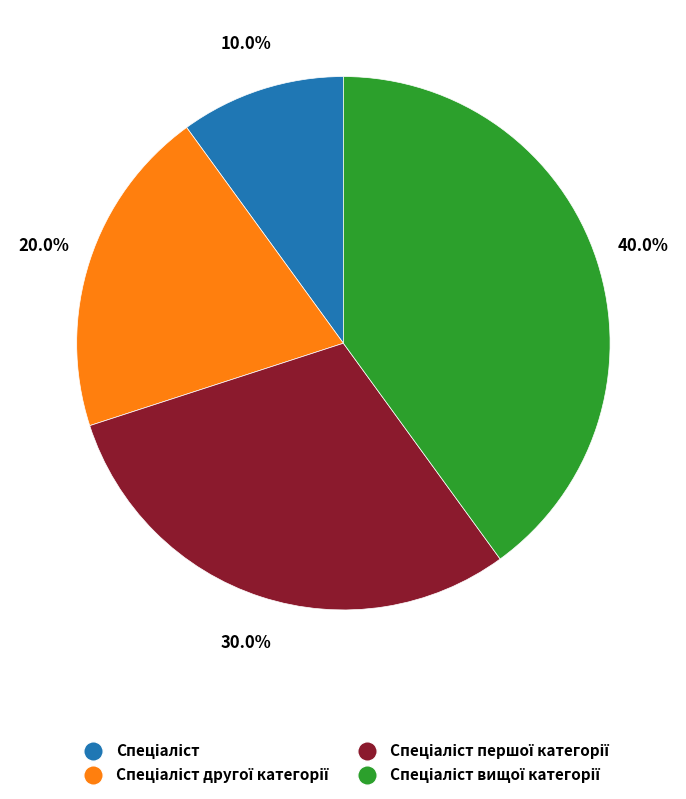

Is there a majority slice in this chart?

No